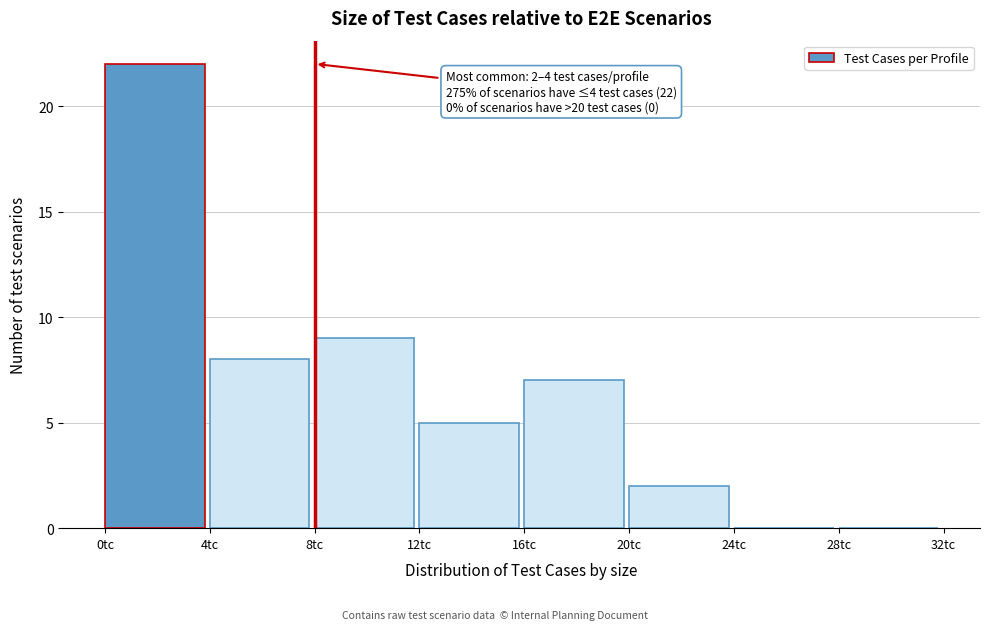

Which range on the x-axis has the tallest bar?

0 to 4